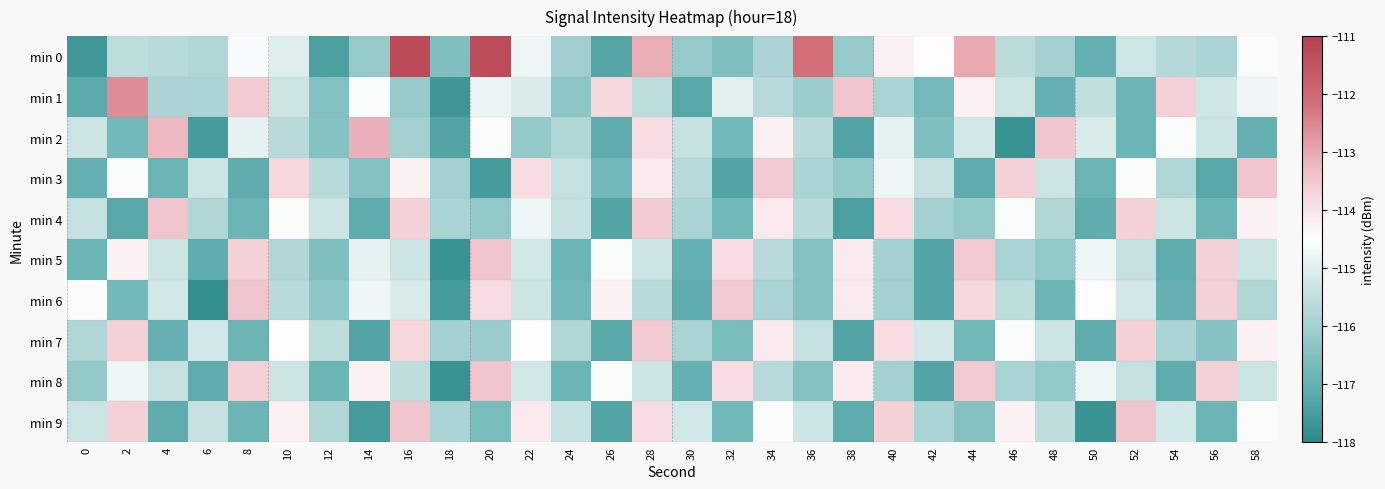

Reading left to right, what are all the values shown in this chart?

min 0: 0=-117.6	2=-115.6	4=-115.7	6=-115.8	8=-114.6	10=-115.0	12=-117.4	14=-116.2	16=-111.3	18=-116.6	20=-111.3	22=-114.8	24=-116.0	26=-117.3	28=-113.1	30=-116.2	32=-116.6	34=-115.8	36=-112.1	38=-116.2	40=-114.3	42=-114.5	44=-113.0	46=-115.6	48=-116.0	50=-117.0	52=-115.3	54=-115.7	56=-115.9	58=-114.6
min 1: 0=-117.2	2=-112.6	4=-115.8	6=-115.9	8=-113.5	10=-115.3	12=-116.5	14=-114.6	16=-116.2	18=-117.7	20=-114.8	22=-115.1	24=-116.3	26=-113.8	28=-115.6	30=-117.2	32=-115.0	34=-115.7	36=-116.1	38=-113.5	40=-115.9	42=-116.8	44=-114.2	46=-115.3	48=-117.0	50=-115.5	52=-116.9	54=-113.7	56=-115.2	58=-114.8
min 2: 0=-115.3	2=-116.8	4=-113.2	6=-117.6	8=-114.9	10=-115.7	12=-116.5	14=-113.1	16=-116.0	18=-117.3	20=-114.6	22=-116.2	24=-115.8	26=-117.1	28=-113.9	30=-115.5	32=-116.8	34=-114.2	36=-115.7	38=-117.3	40=-114.9	42=-116.6	44=-115.2	46=-117.8	48=-113.5	50=-115.1	52=-116.9	54=-114.6	56=-115.3	58=-117.0
min 3: 0=-117.0	2=-114.6	4=-116.9	6=-115.3	8=-117.1	10=-113.8	12=-115.7	14=-116.5	16=-114.2	18=-116.0	20=-117.6	22=-113.9	24=-115.5	26=-116.8	28=-114.1	30=-115.7	32=-117.3	34=-113.6	36=-115.9	38=-116.2	40=-114.8	42=-115.5	44=-117.1	46=-113.7	48=-115.3	50=-116.9	52=-114.6	54=-115.8	56=-117.2	58=-113.5
min 4: 0=-115.5	2=-117.2	4=-113.5	6=-115.8	8=-116.9	10=-114.6	12=-115.3	14=-117.1	16=-113.7	18=-115.9	20=-116.2	22=-114.8	24=-115.5	26=-117.3	28=-113.6	30=-115.9	32=-116.8	34=-114.1	36=-115.7	38=-117.5	40=-113.9	42=-116.0	44=-116.2	46=-114.6	48=-115.8	50=-117.1	52=-113.7	54=-115.3	56=-116.9	58=-114.2
min 5: 0=-116.9	2=-114.2	4=-115.3	6=-117.1	8=-113.7	10=-115.8	12=-116.6	14=-114.9	16=-115.3	18=-117.8	20=-113.5	22=-115.2	24=-116.9	26=-114.6	28=-115.3	30=-117.0	32=-113.9	34=-115.7	36=-116.5	38=-114.1	40=-116.0	42=-117.3	44=-113.6	46=-115.9	48=-116.2	50=-114.8	52=-115.5	54=-117.1	56=-113.7	58=-115.3
min 6: 0=-114.6	2=-116.8	4=-115.2	6=-117.9	8=-113.5	10=-115.7	12=-116.3	14=-114.8	16=-115.1	18=-117.6	20=-113.9	22=-115.3	24=-116.8	26=-114.2	28=-115.7	30=-117.1	32=-113.6	34=-115.9	36=-116.5	38=-114.1	40=-116.0	42=-117.3	44=-113.8	46=-115.6	48=-116.9	50=-114.5	52=-115.2	54=-117.0	56=-113.7	58=-115.8
min 7: 0=-115.8	2=-113.7	4=-117.0	6=-115.2	8=-116.9	10=-114.5	12=-115.6	14=-117.3	16=-113.8	18=-116.0	20=-116.1	22=-114.5	24=-115.8	26=-117.2	28=-113.6	30=-115.9	32=-116.7	34=-114.1	36=-115.5	38=-117.3	40=-113.9	42=-115.2	44=-116.8	46=-114.6	48=-115.3	50=-117.1	52=-113.7	54=-115.9	56=-116.5	58=-114.2
min 8: 0=-116.2	2=-114.8	4=-115.5	6=-117.1	8=-113.7	10=-115.3	12=-116.9	14=-114.2	16=-115.6	18=-117.8	20=-113.5	22=-115.2	24=-116.9	26=-114.6	28=-115.3	30=-117.0	32=-113.9	34=-115.7	36=-116.5	38=-114.1	40=-116.0	42=-117.3	44=-113.6	46=-115.9	48=-116.2	50=-114.8	52=-115.5	54=-117.1	56=-113.7	58=-115.3
min 9: 0=-115.3	2=-113.7	4=-117.1	6=-115.5	8=-116.9	10=-114.2	12=-115.8	14=-117.6	16=-113.5	18=-115.9	20=-116.7	22=-114.1	24=-115.5	26=-117.3	28=-113.9	30=-115.2	32=-116.8	34=-114.6	36=-115.3	38=-117.1	40=-113.7	42=-115.9	44=-116.5	46=-114.2	48=-115.6	50=-117.8	52=-113.5	54=-115.2	56=-116.9	58=-114.6